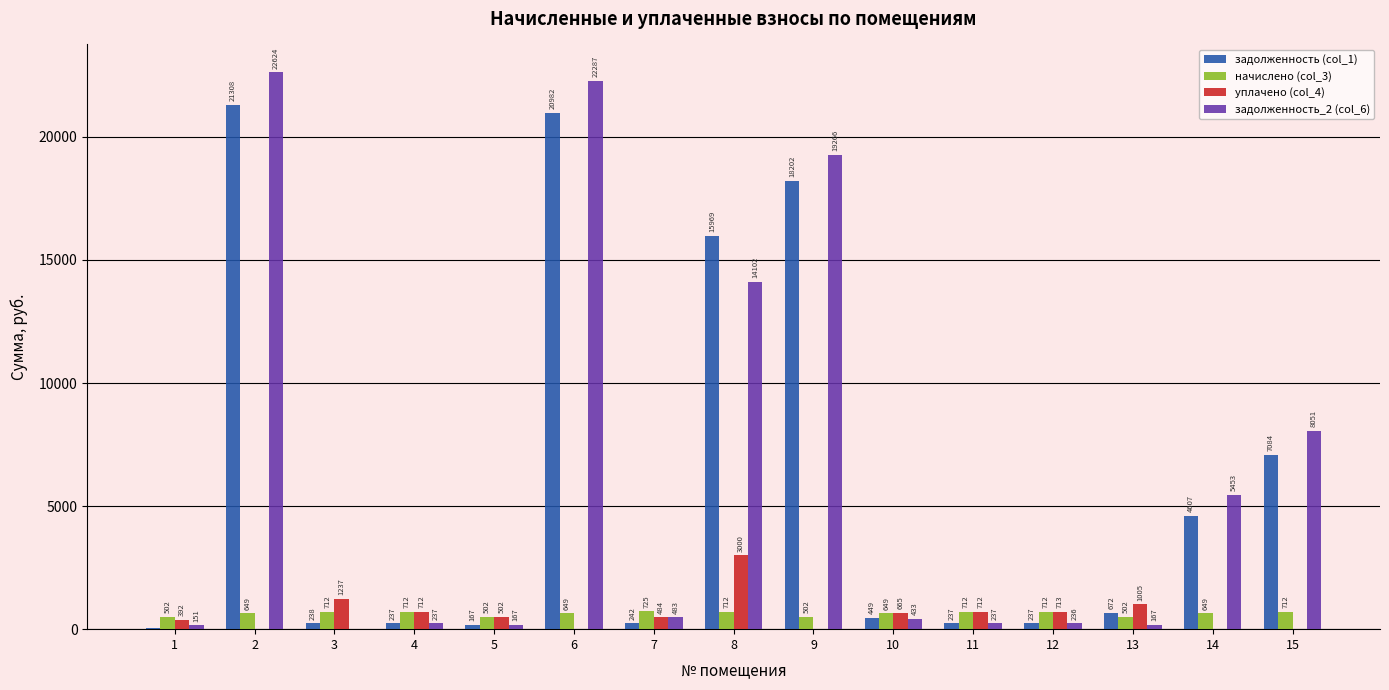

Between 7 and 13, which series saw the biggest shift?

уплачено (col_4)